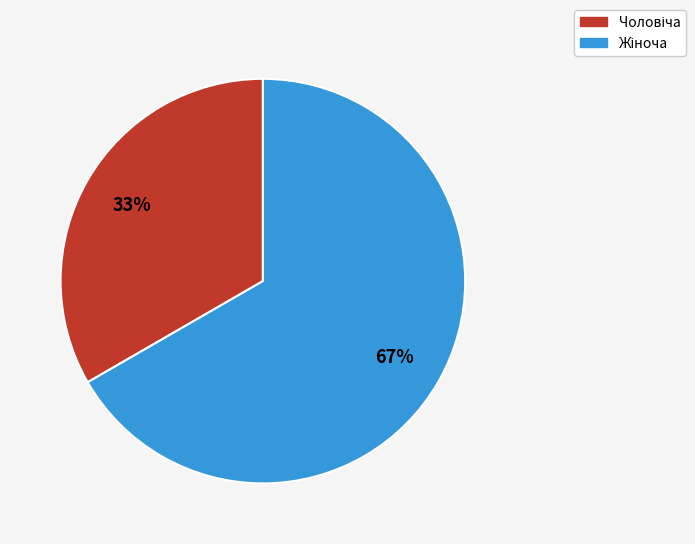

To the nearest percent, what is the average slice percentage?

50%